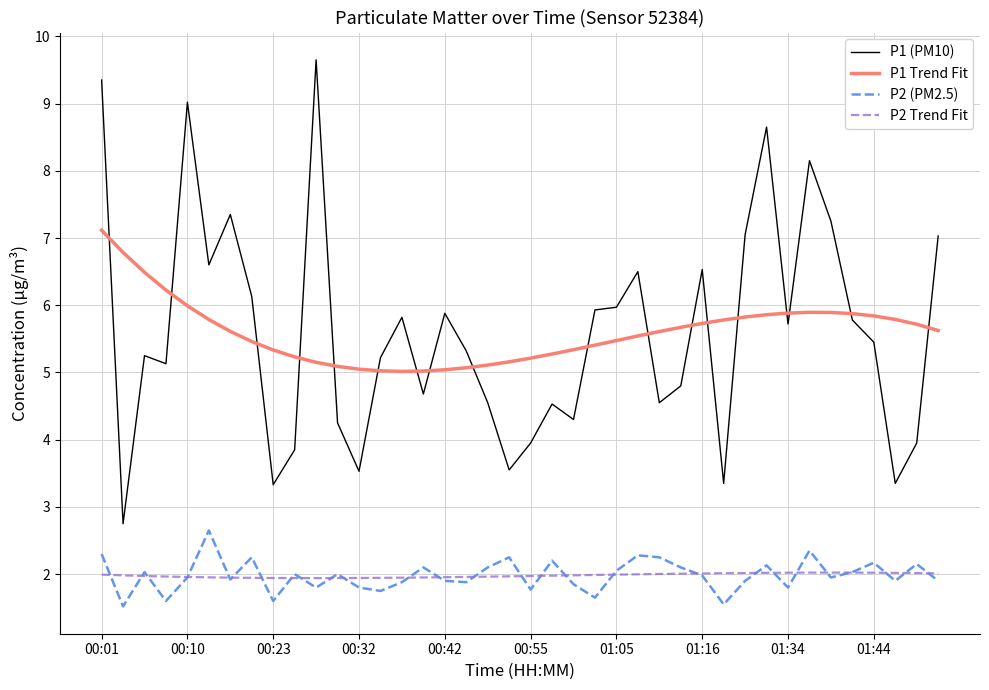

Rank the series by their maximum value, from highest to lowest.

P1 (PM10), P1 Trend Fit, P2 (PM2.5), P2 Trend Fit